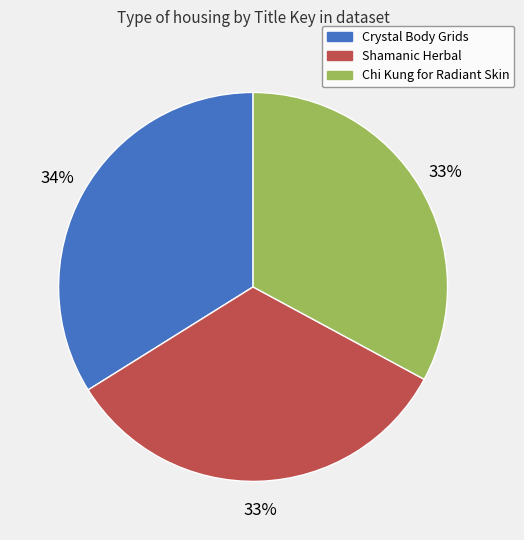

Does Chi Kung for Radiant Skin account for over 50% of the chart?

No